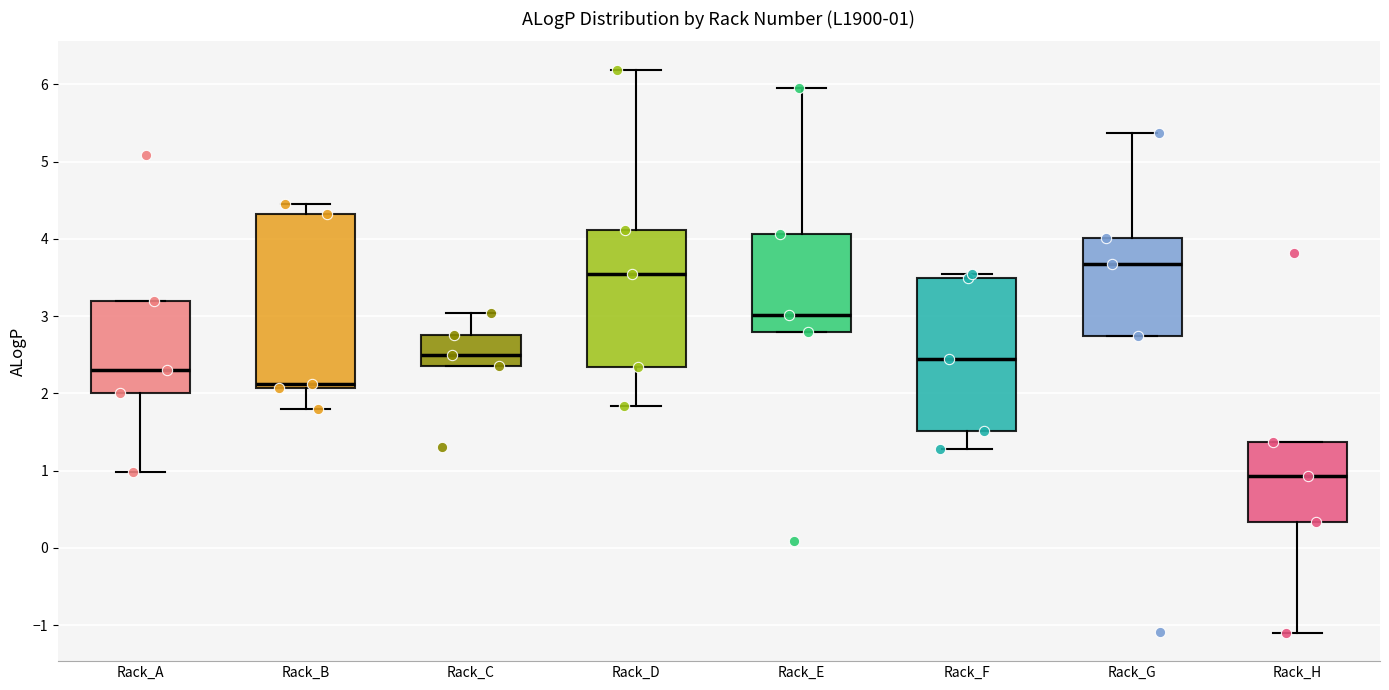

Which box has the lowest median line?

Rack_H